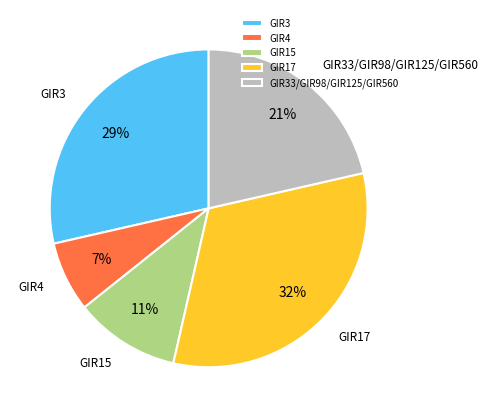

Between GIR3 and GIR4, which is larger?

GIR3